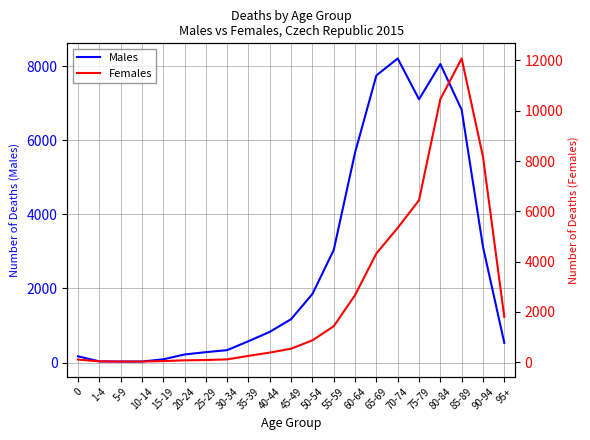

What is the total value across all series at 45-49?

1708